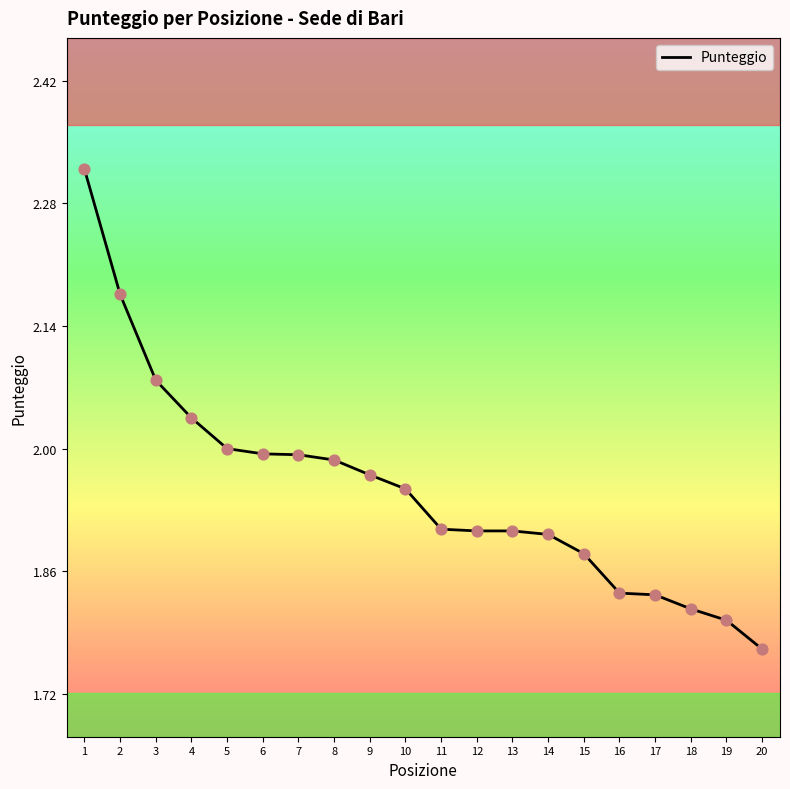

Between 11 and 19, which is larger?

11